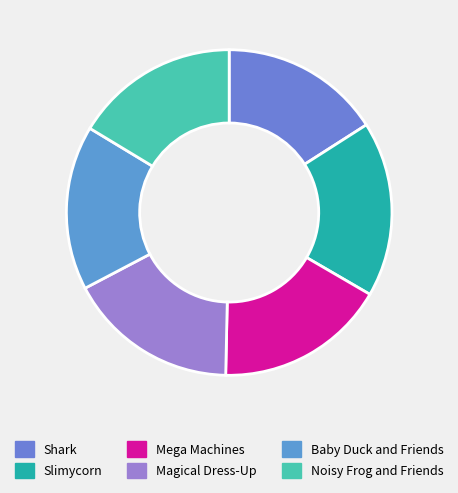

Is it true that Noisy Frog and Friends is 16% of the pie?

True